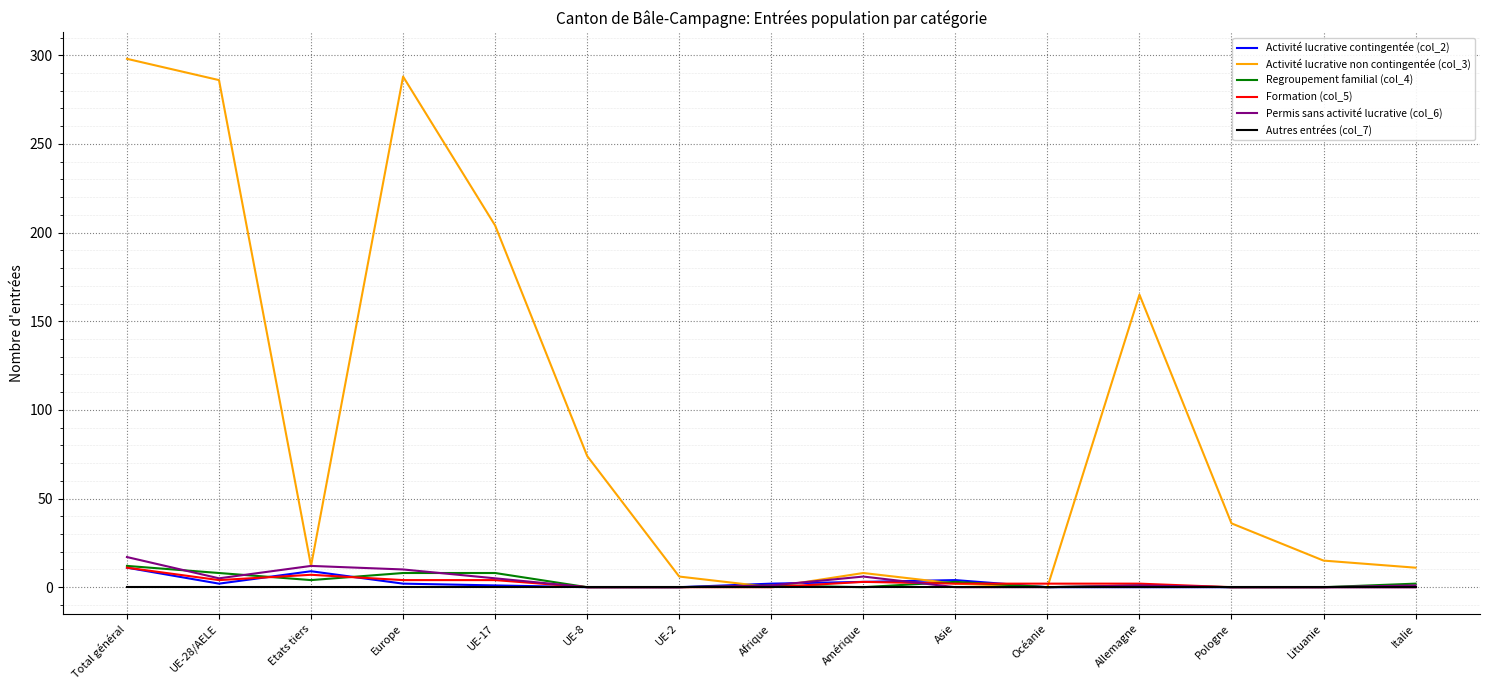

Does the chart display data point markers on the line(s)?

No